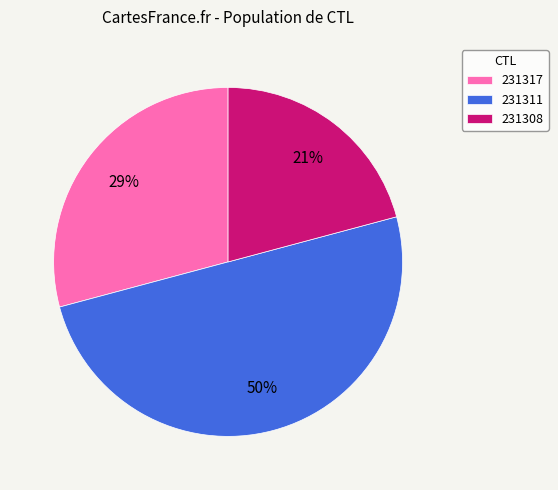

The 231311 slice represents 37% of the pie. True or false?

False